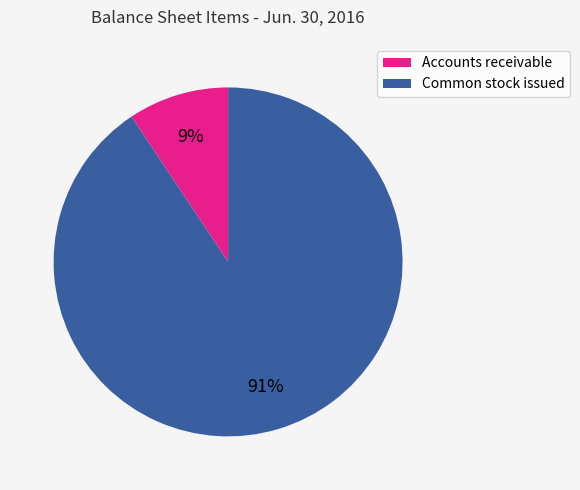

Is it true that Accounts receivable is 9% of the pie?

True